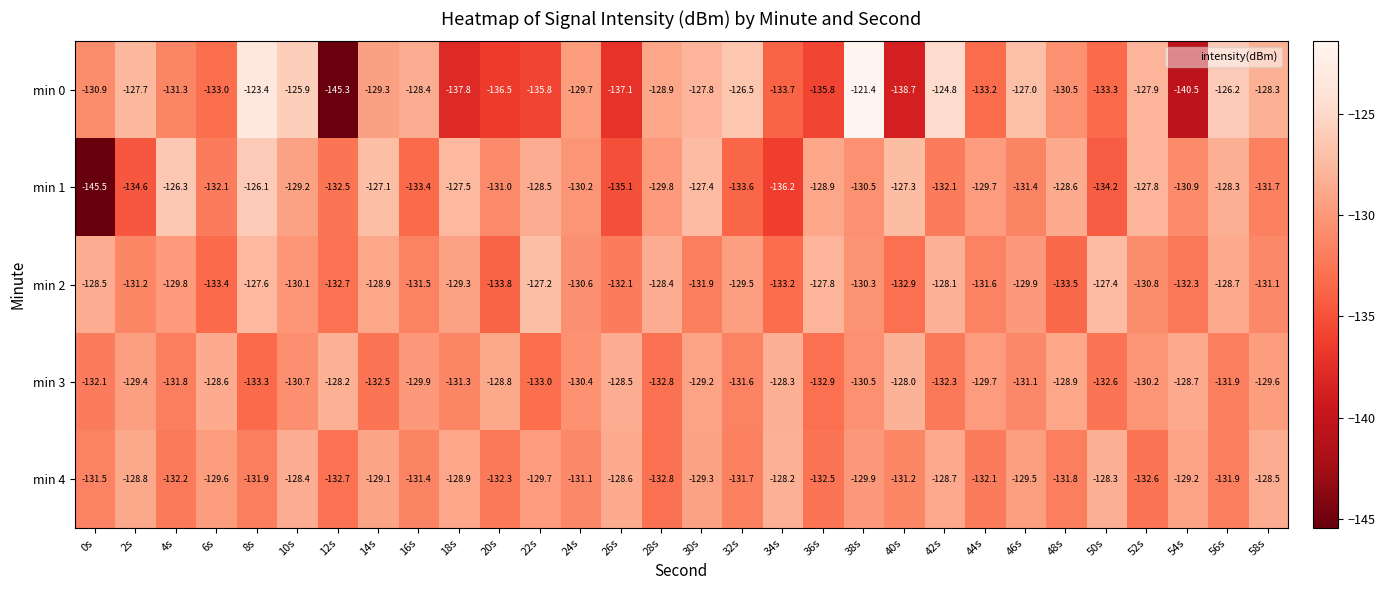

Which series changed the most between 2s and 16s?

min 4